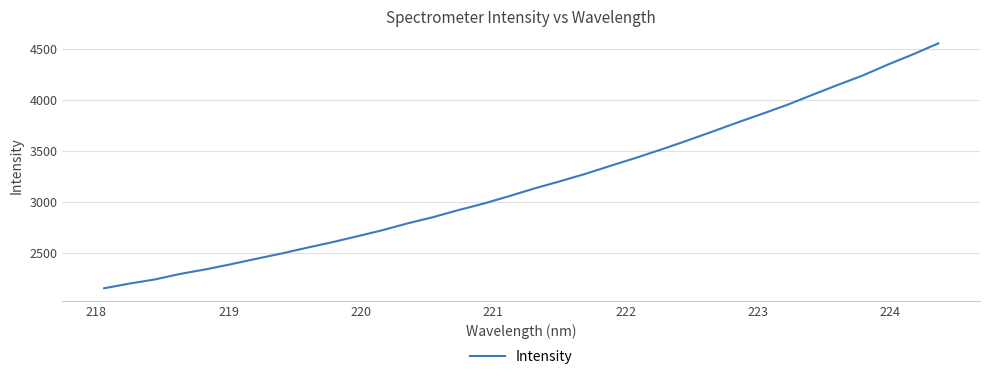

What is the greatest value displayed?

4554.0